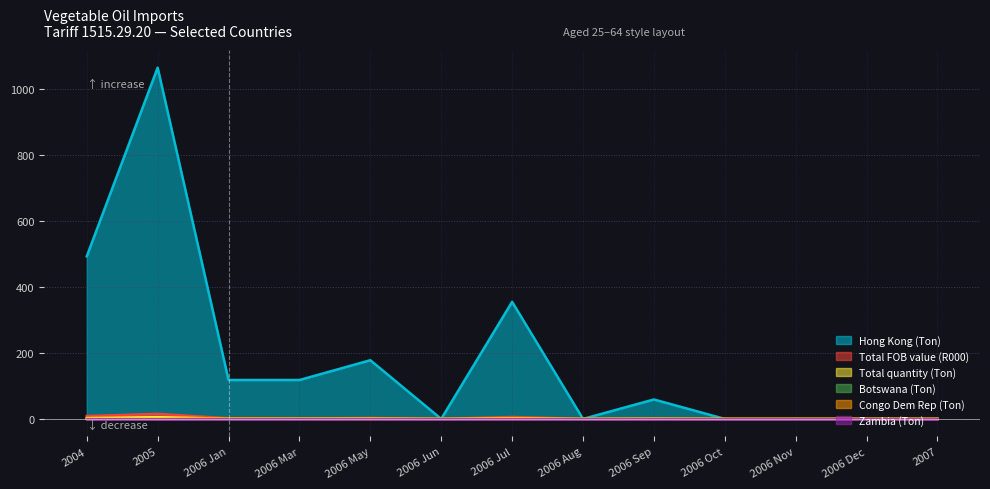

The value of Congo Dem Rep (Ton) at 2006 Mar is 0.0. True or false?

True